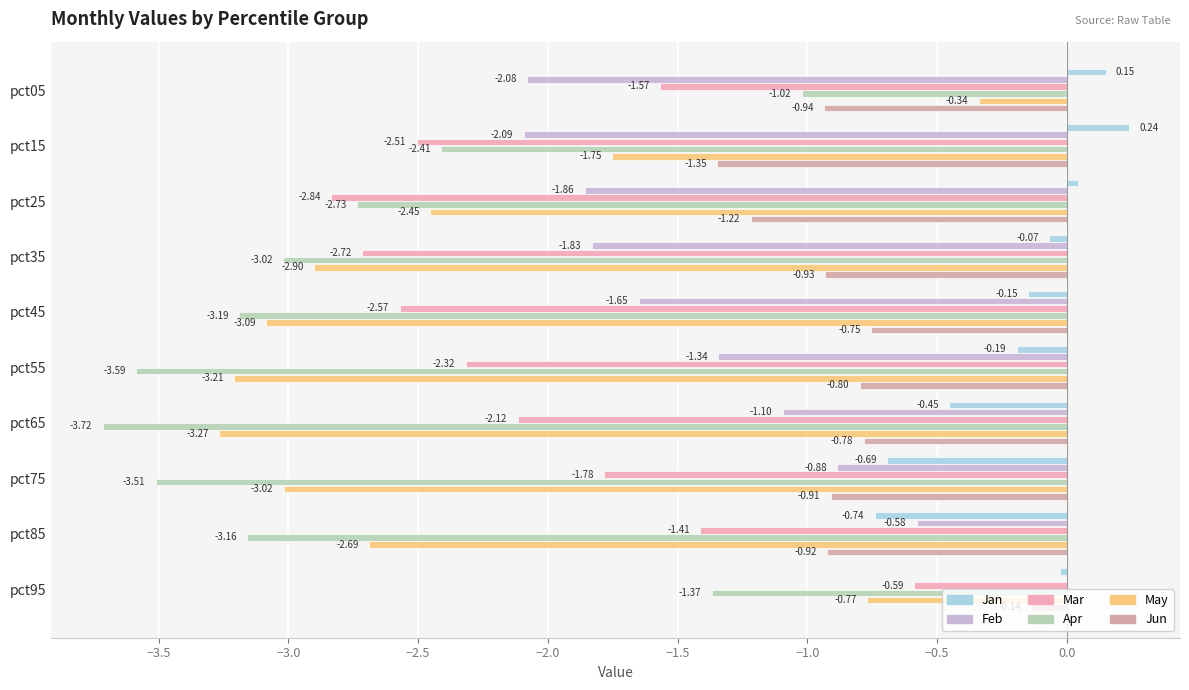

At which category is the sum across all series the highest?

pct95